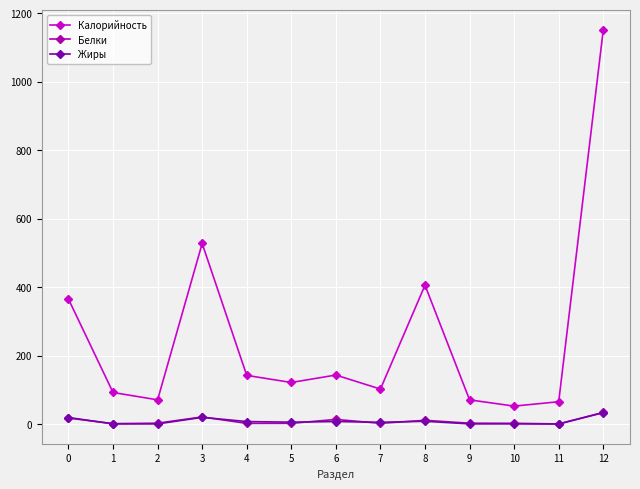

Between 3 and 10, which series saw the biggest shift?

Калорийность